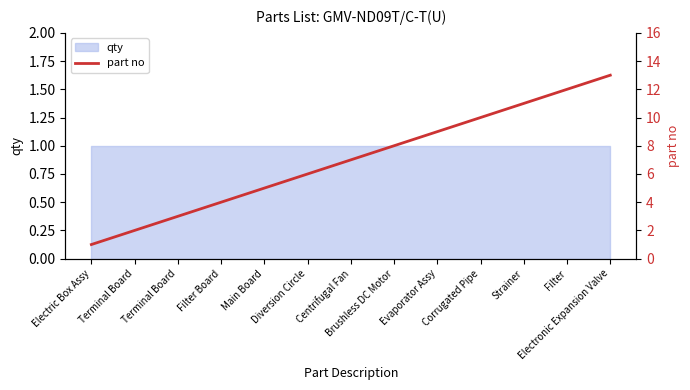

Which has a higher value, Electronic Expansion Valve or Strainer?

Electronic Expansion Valve